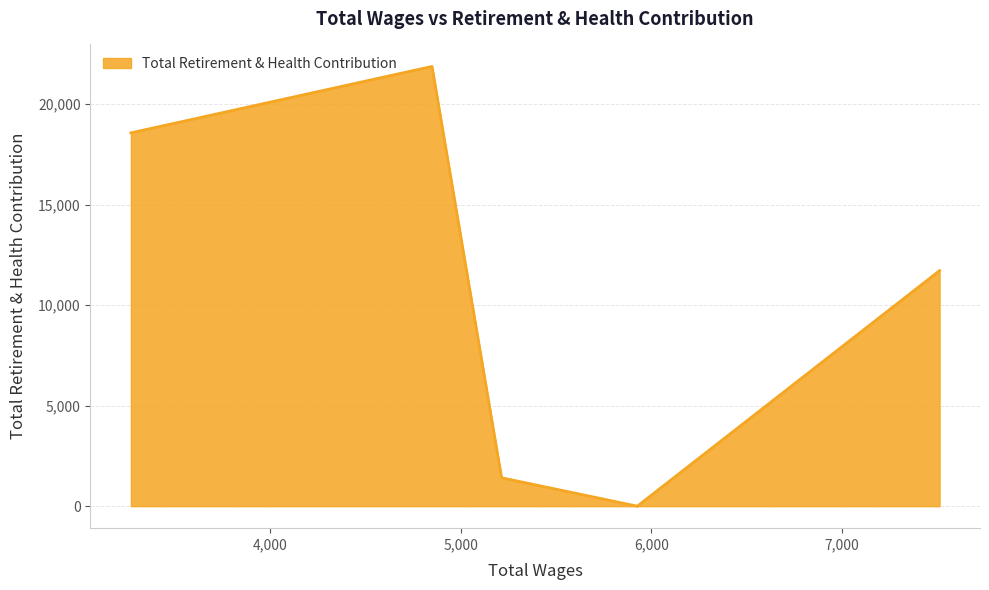

How many interior local valleys (lower than both neighbors) does the data have?

1